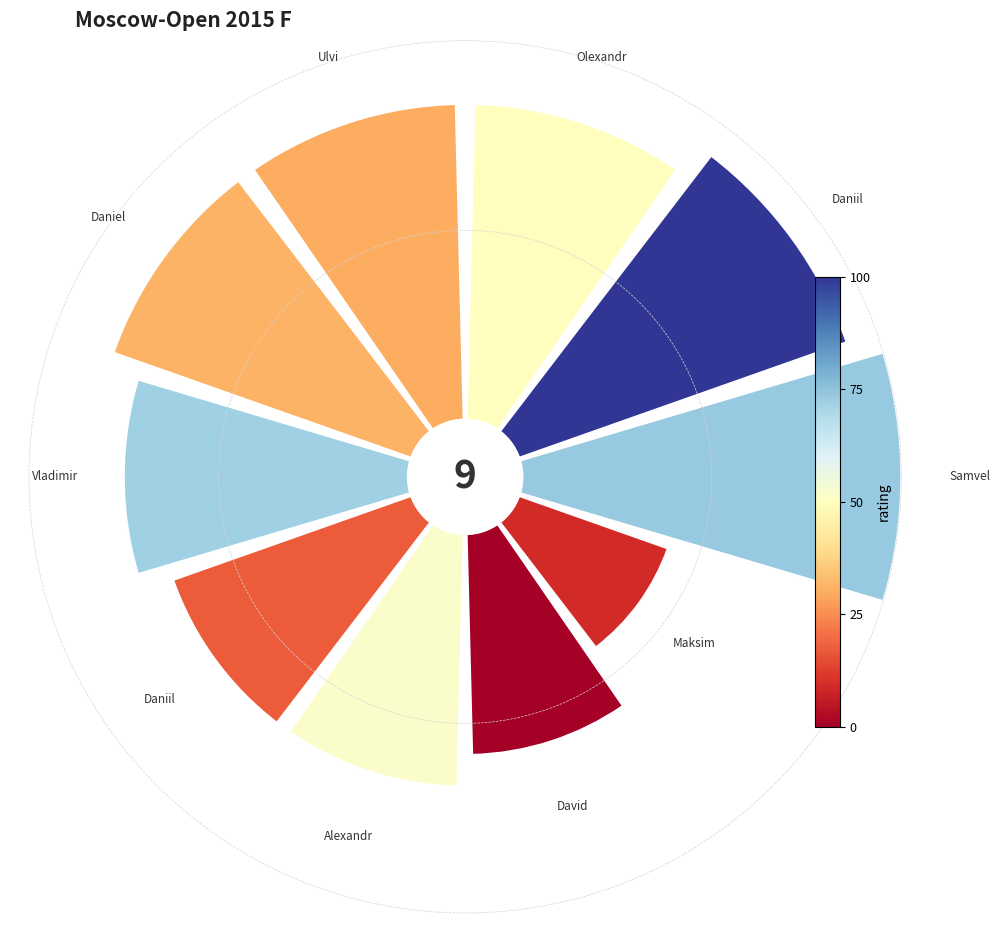

The 4 slice represents 11% of the pie. True or false?

True